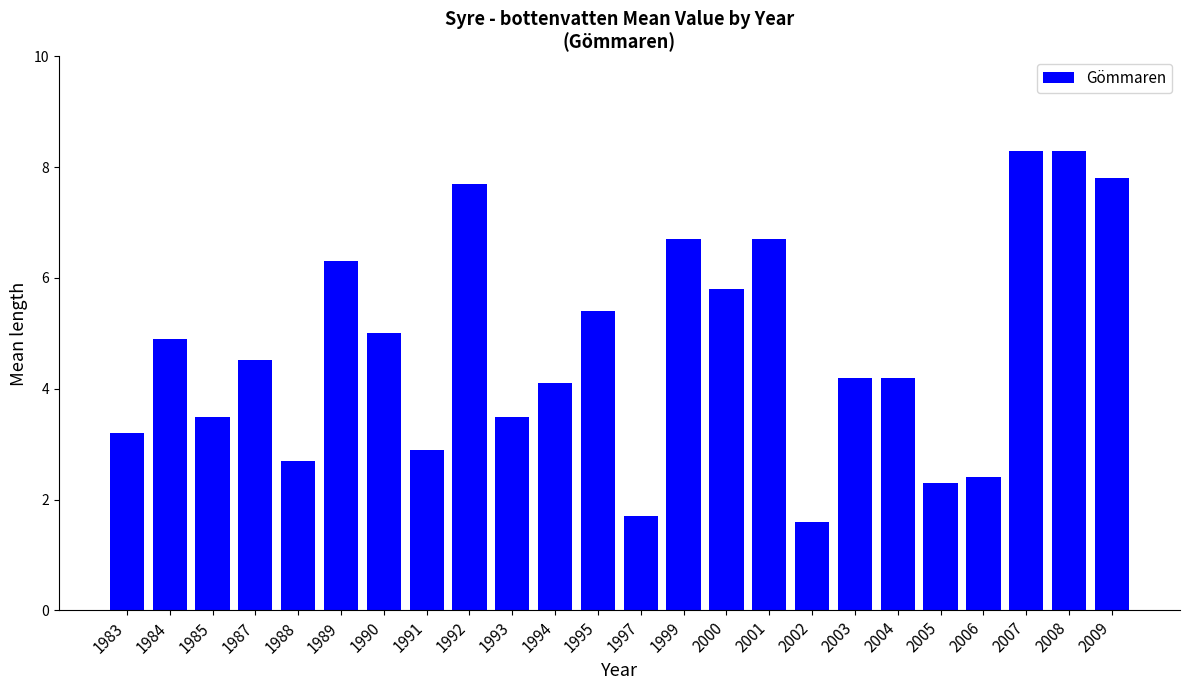

Between 2008 and 1985, which is larger?

2008